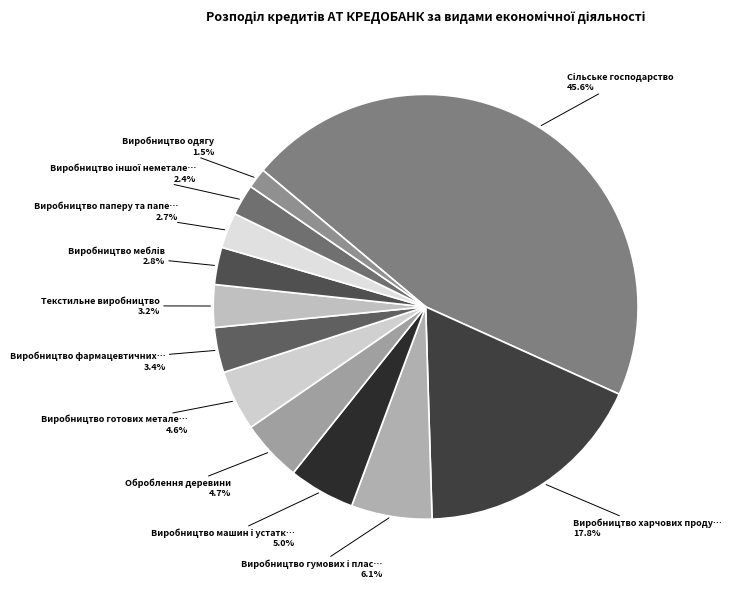

Count the number of slices in the pie.

12